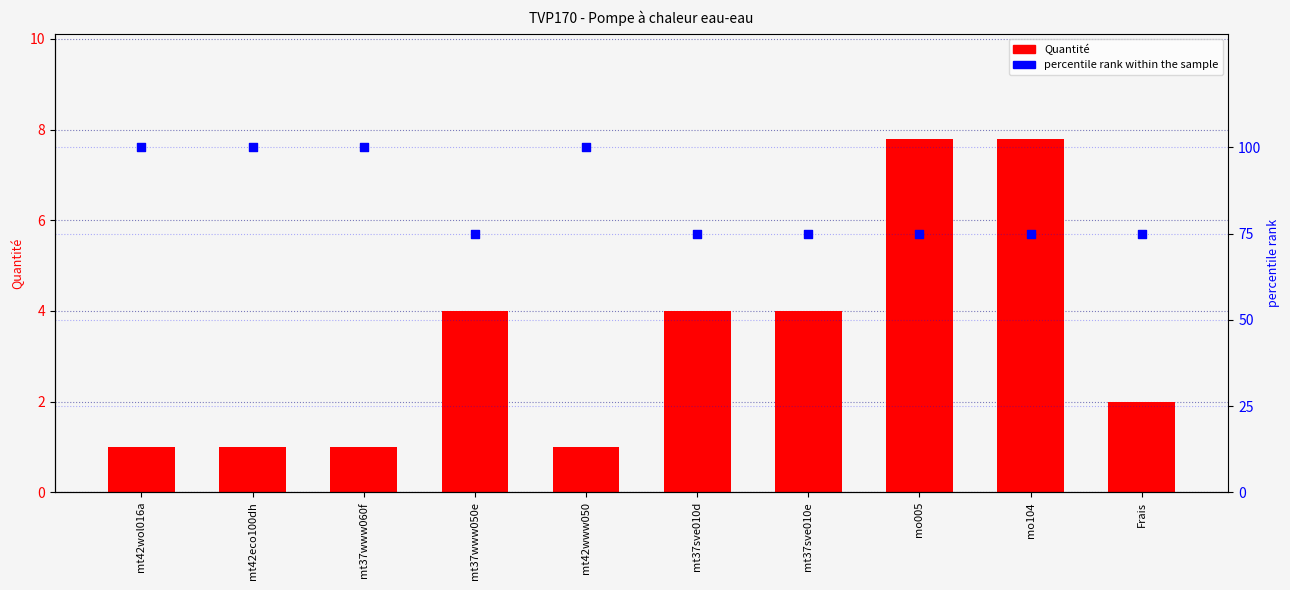

What is the total value across all series at Frais?

77.0